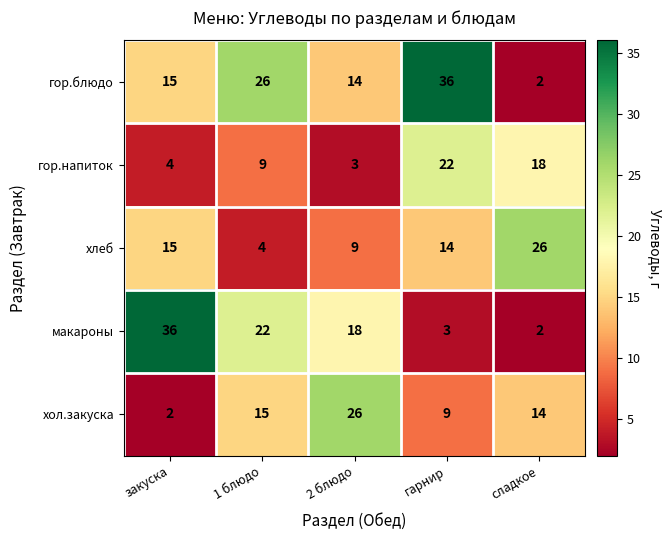

True or false: гор.блюдо has a value of 3 at сладкое.

False